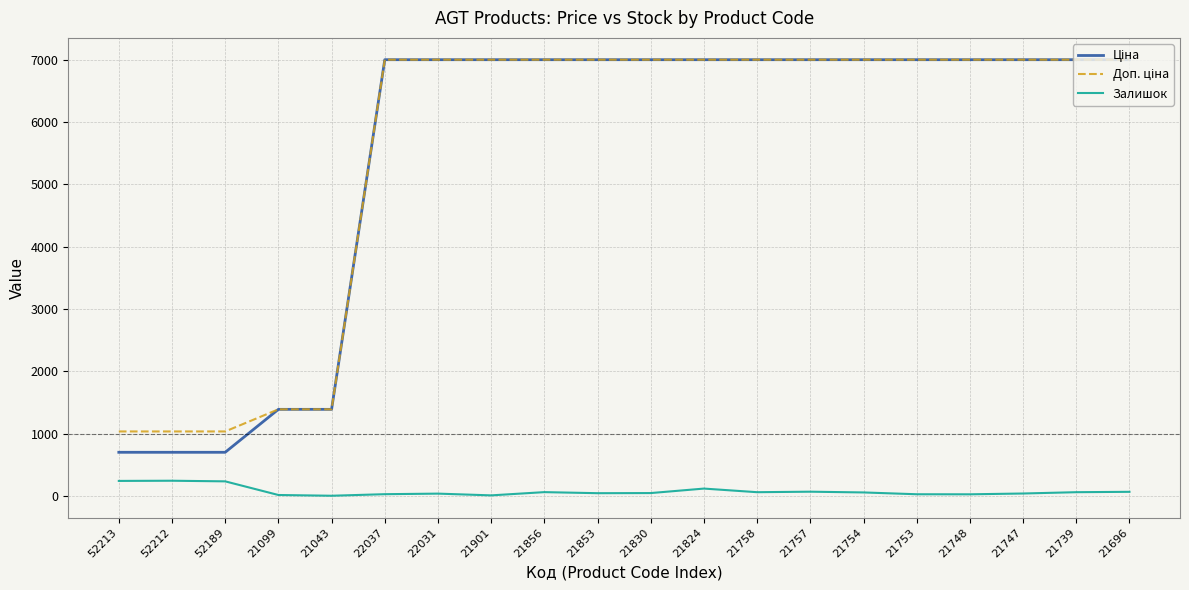

What is the minimum value shown in the chart?

4.0